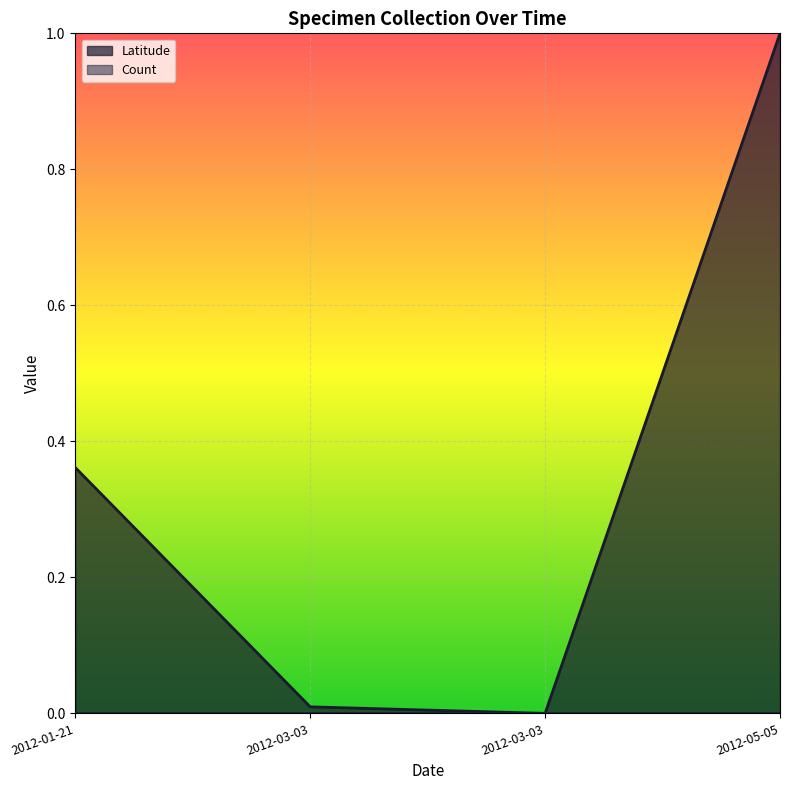

The value at 2012-03-03 is 0.0. True or false?

True